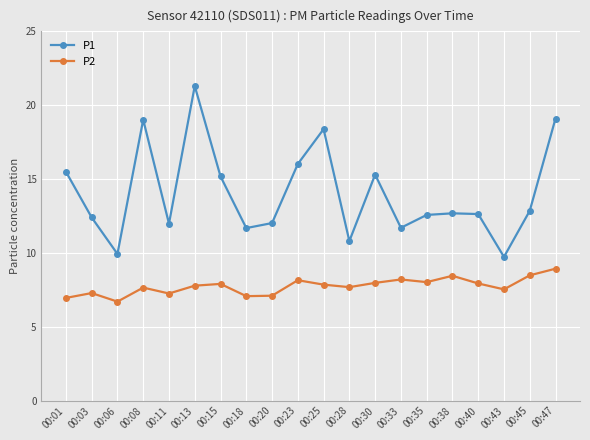

Where is the first local minimum for P2?

00:06